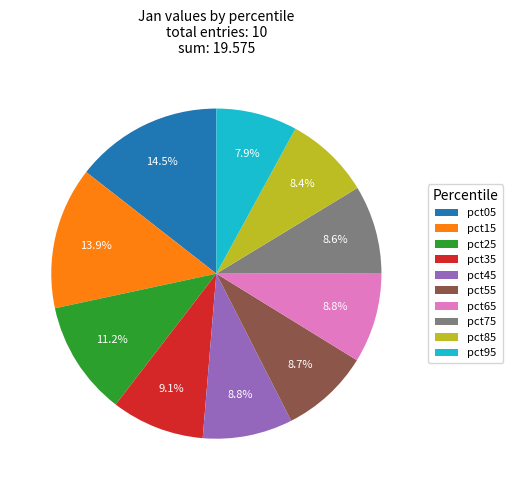

What is the ratio of the value at pct15 to the value at pct55?

1.6